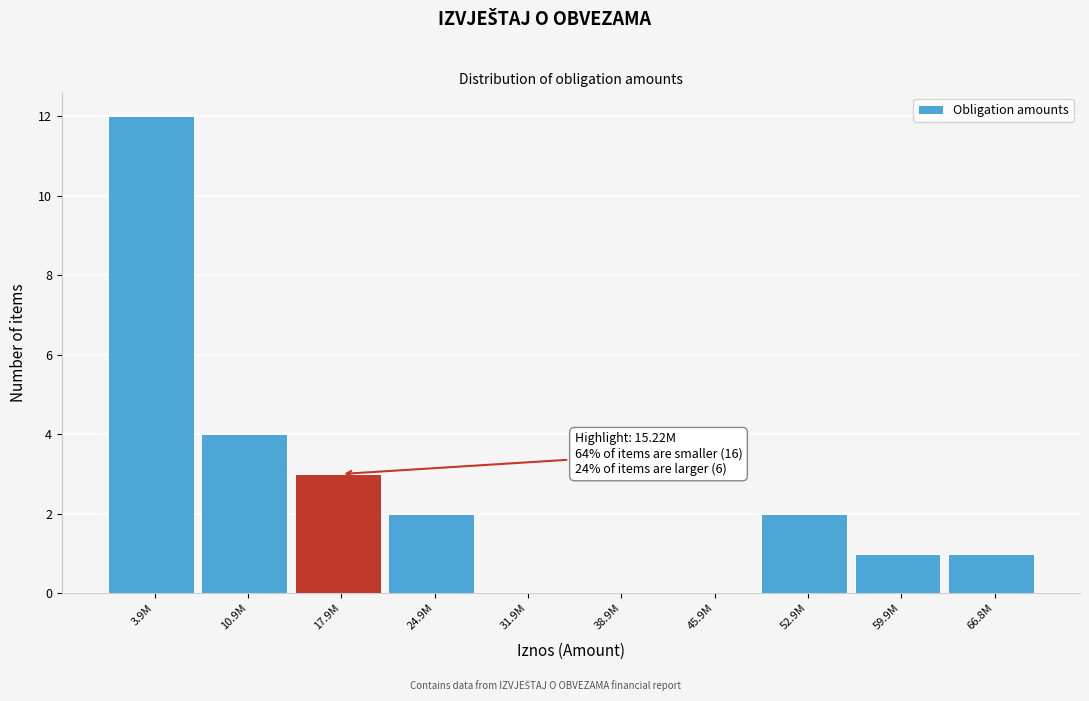

Reading left to right, extract all data points from this chart.

3.9M=12	10.9M=4	17.9M=3	24.9M=2	31.9M=0	38.9M=0	45.9M=0	52.9M=2	59.9M=1	66.8M=1